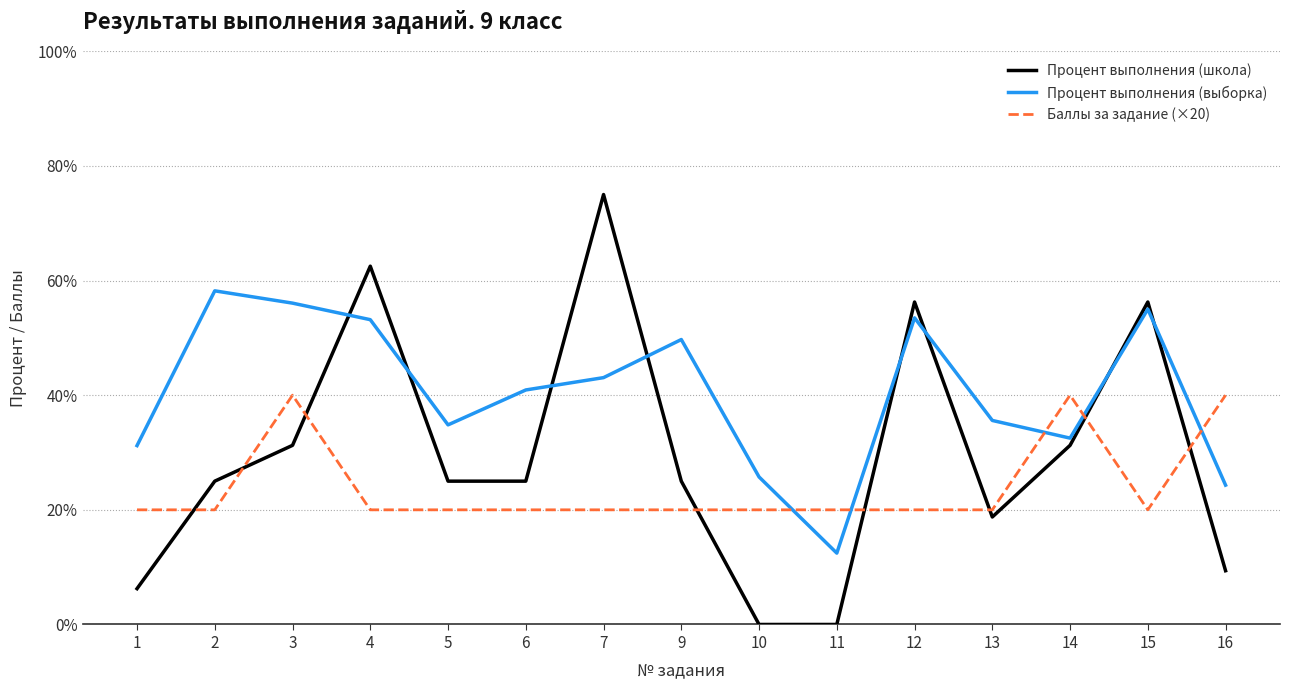

Between 1 and 9, which series saw the biggest shift?

Процент выполнения (школа)